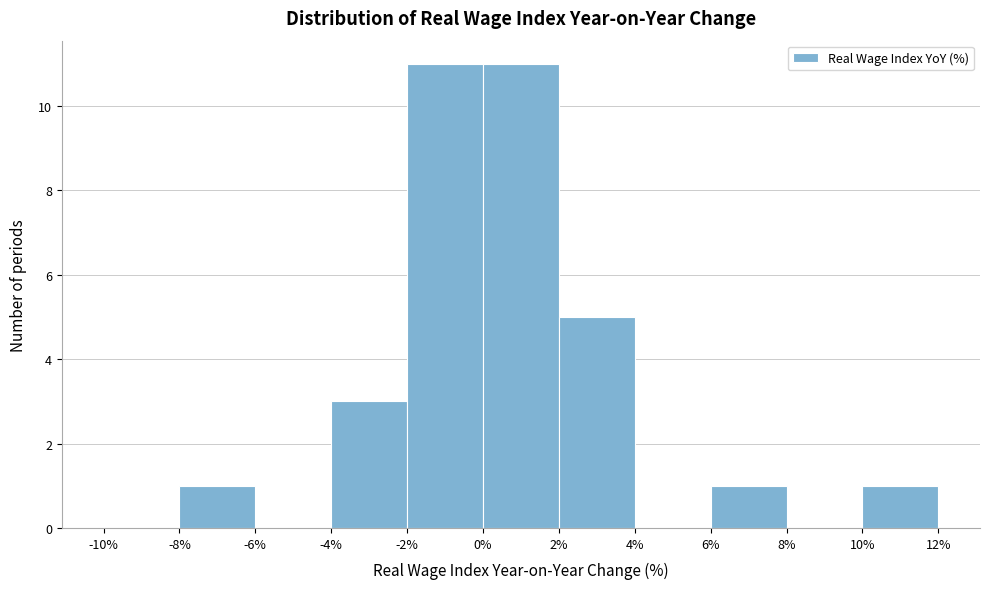

How tall is the bar that spans -4% to -2% on the x-axis? The values are not printed on the chart, so give them approximately, as read against the axis.

3